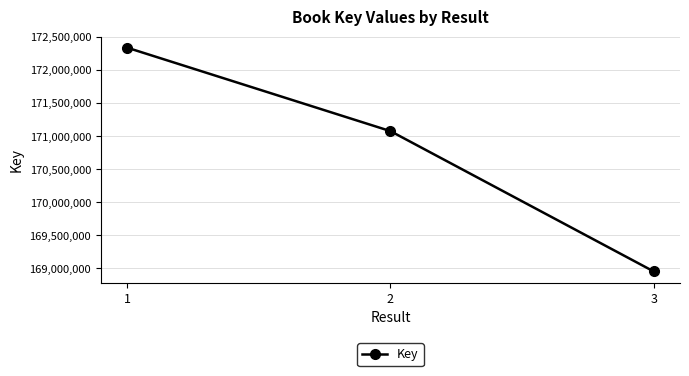

Does the chart display data point markers on the line(s)?

Yes